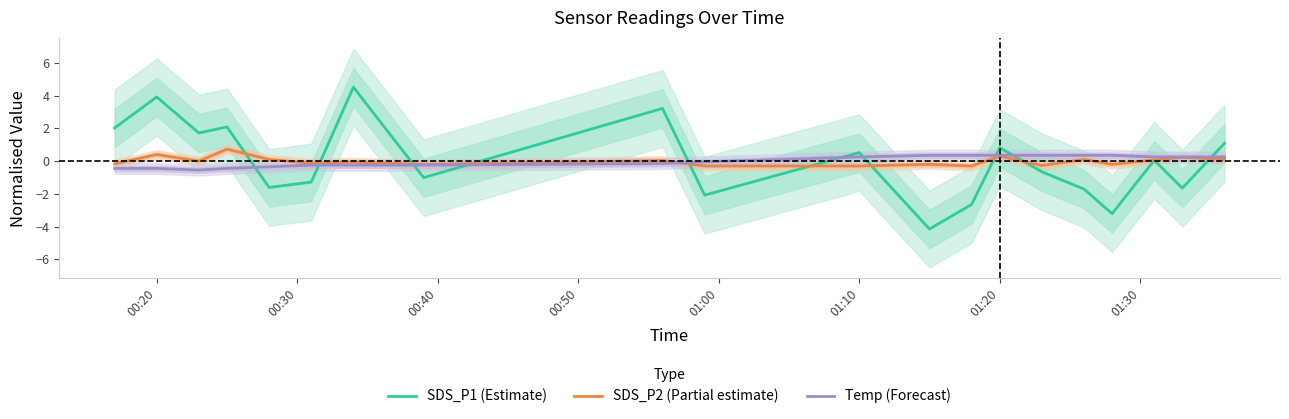

What is the minimum value for SDS_P2 (Partial estimate)?

-0.3